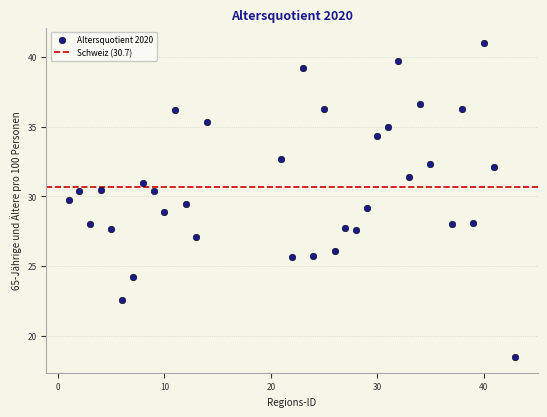

What is the range of X values (max minus min)?

42.0